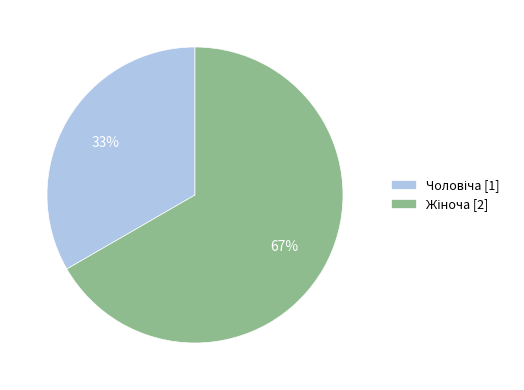

To the nearest percent, what is the average slice percentage?

50%